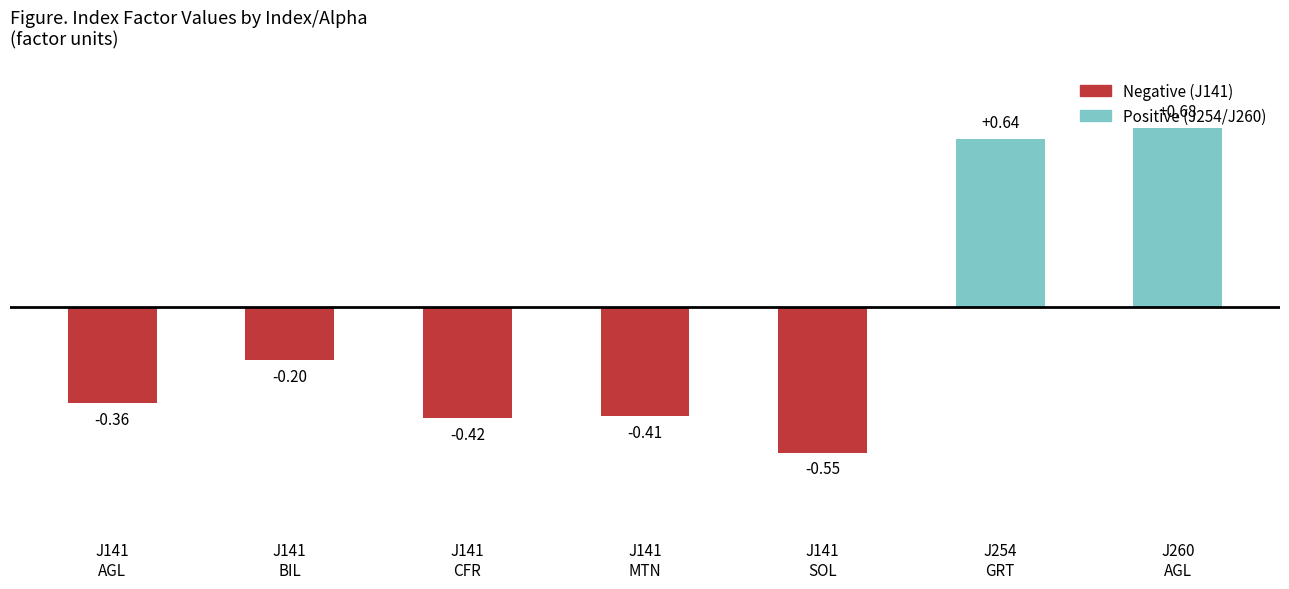

Is it true that the value at J141
CFR is -0.6?

False